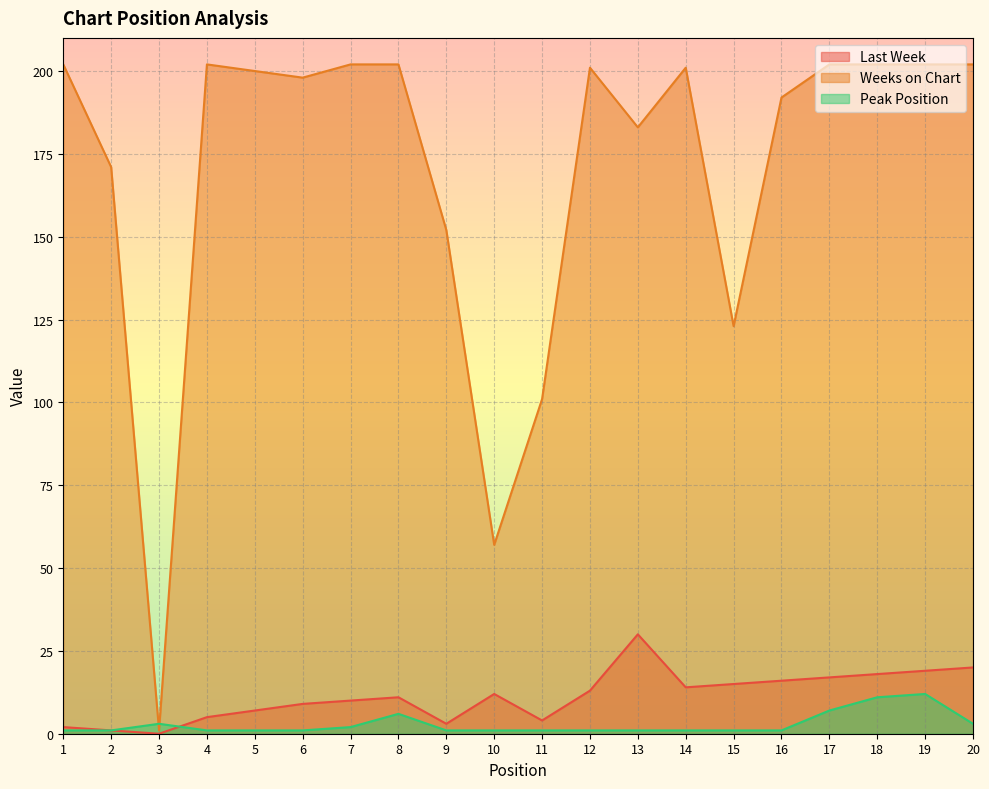

What is the average value of the Last Week series?

11